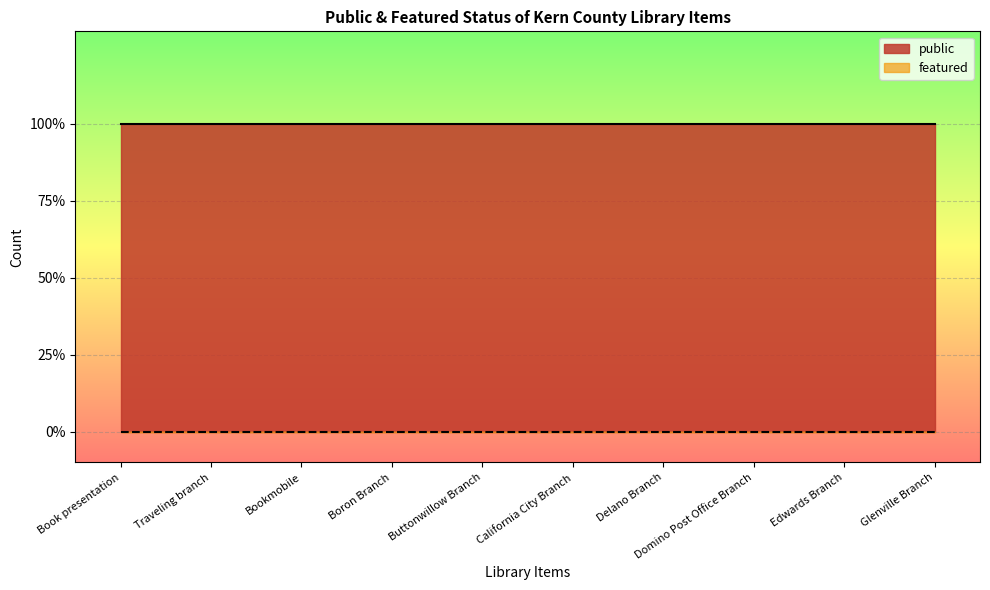

Between California City Branch and Traveling branch, which is larger?

California City Branch